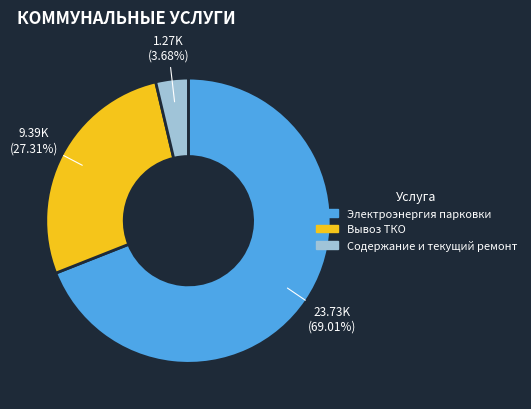

To the nearest percent, what portion does Содержание и текущий ремонт represent?

4%